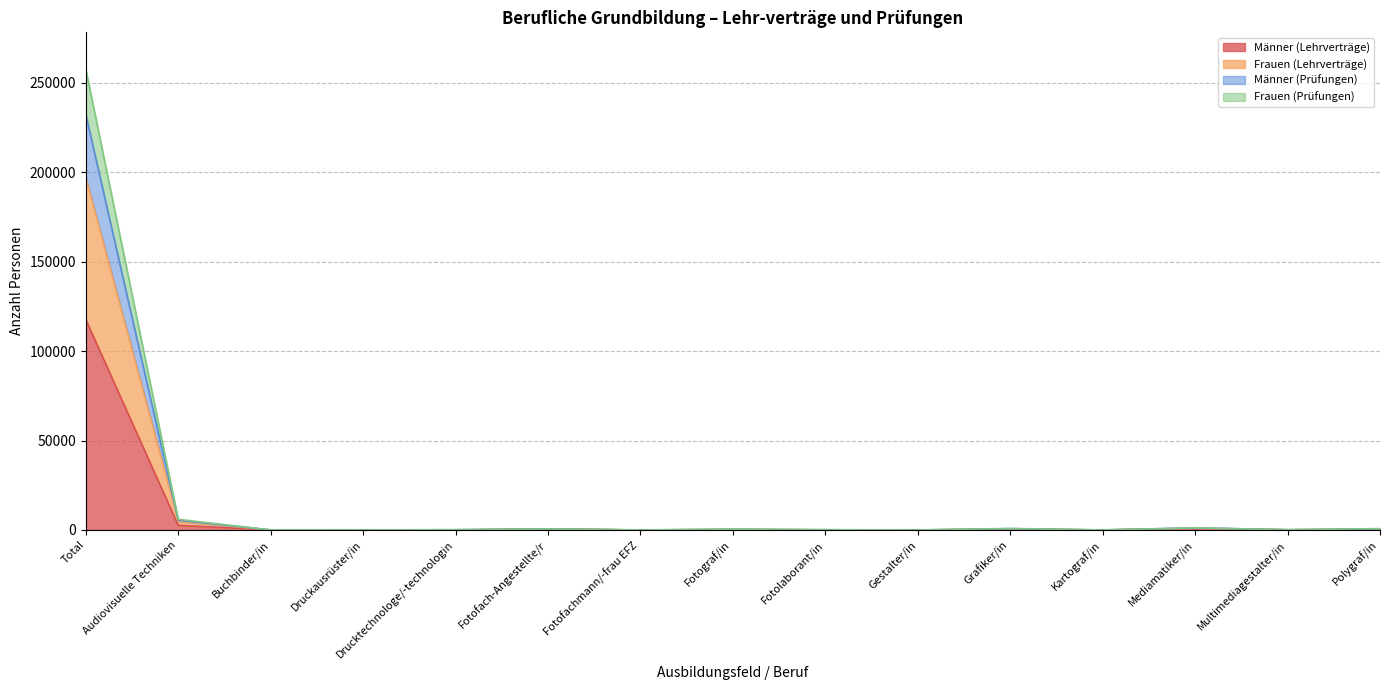

Which category has the highest value in the Männer (Lehrverträge) series?

Total